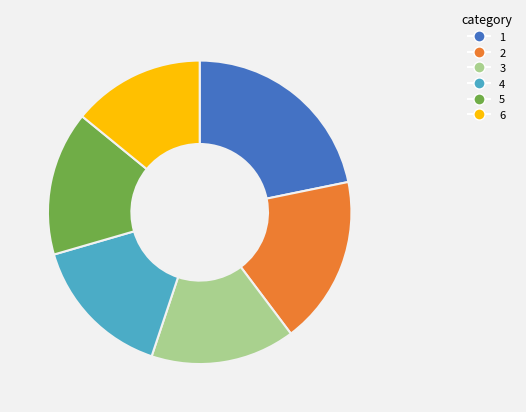

Which slice is the largest?

1